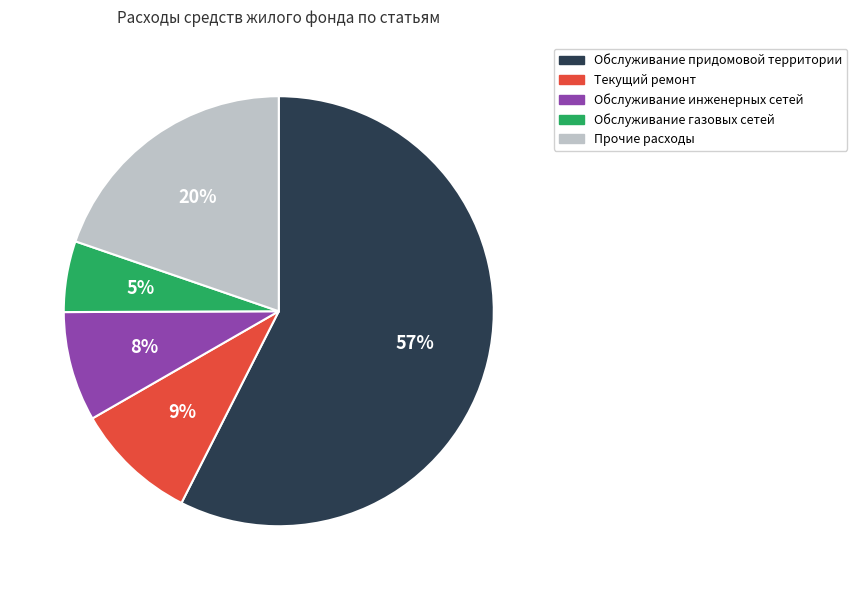

To the nearest percent, what percentage of the pie is Текущий ремонт?

9%